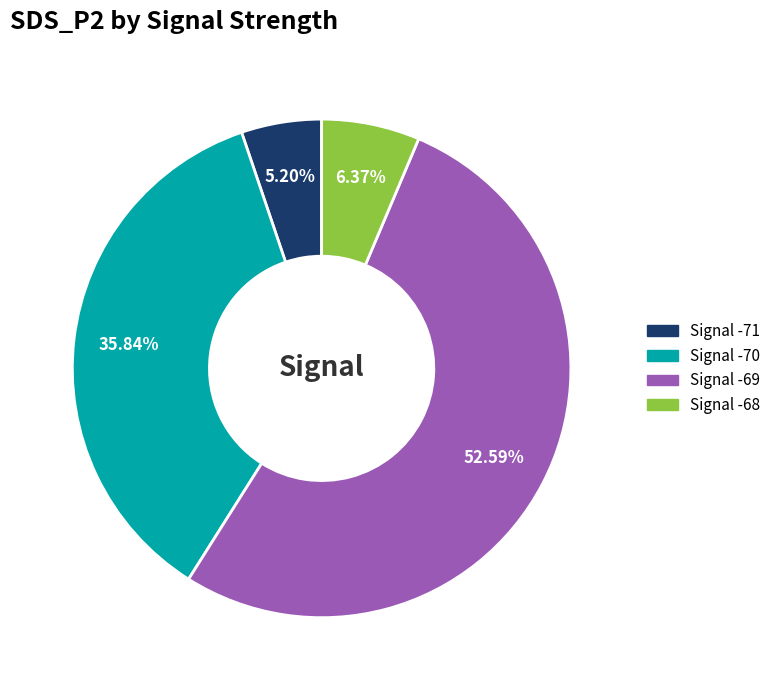

Does any single category account for the majority?

Yes